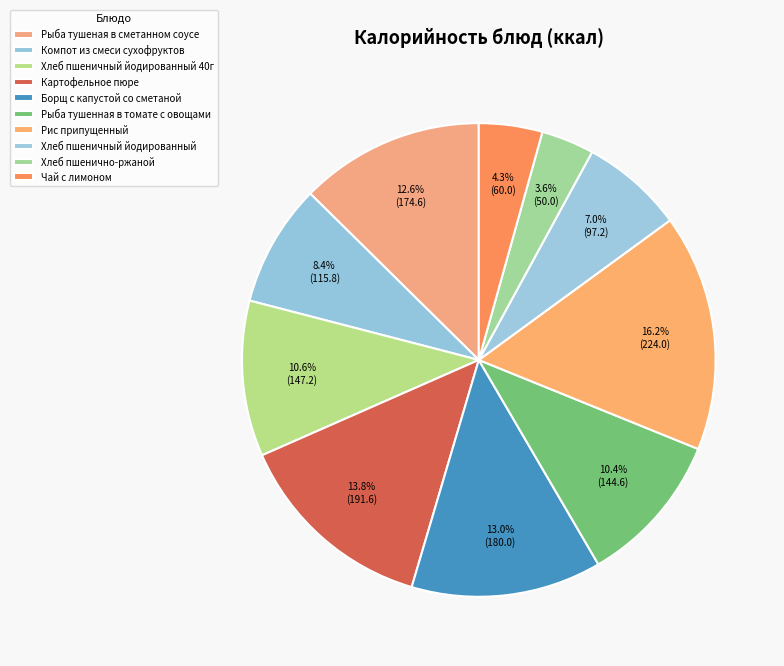

Count the number of slices in the pie.

10